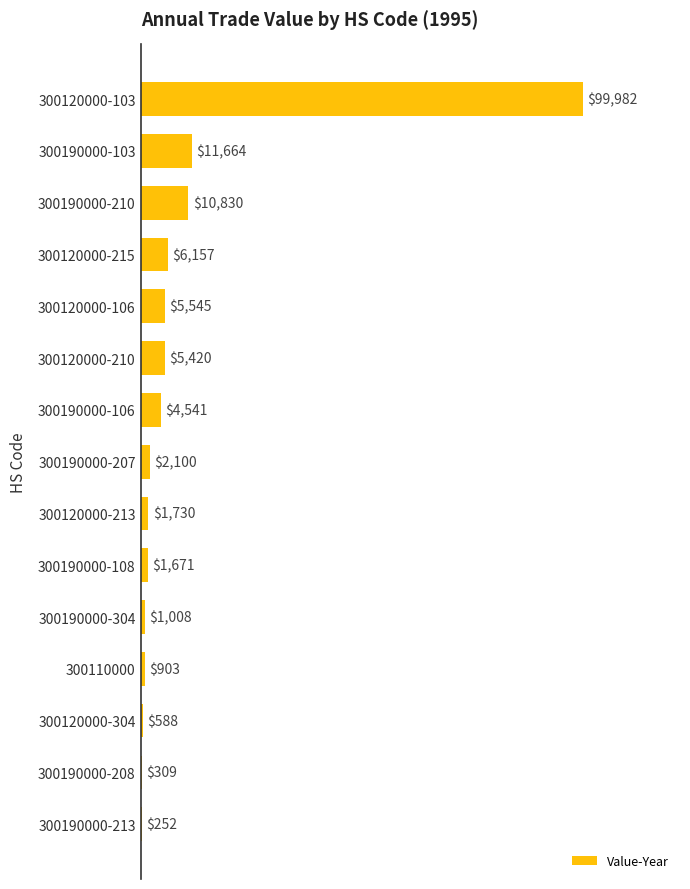

What is the change in value from 300120000-215 to 300190000-106?

-1616